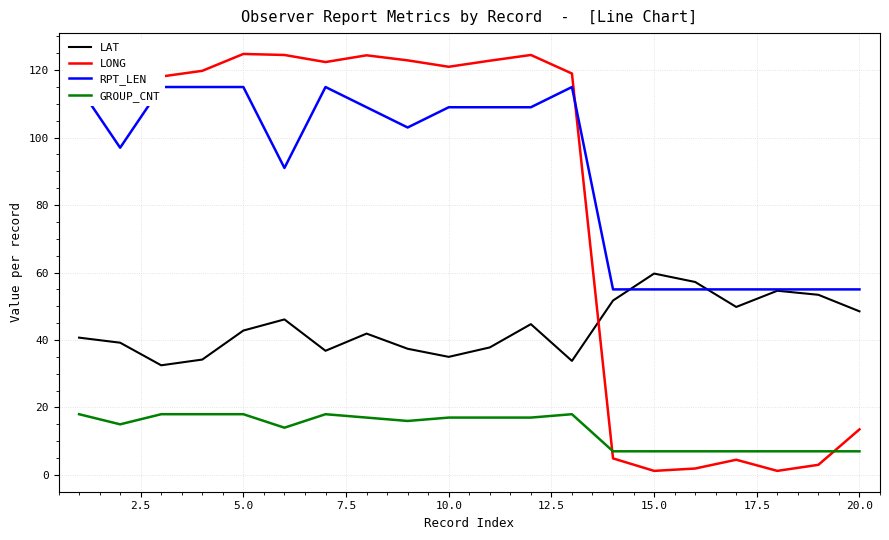

What is the minimum value for LAT?

32.5